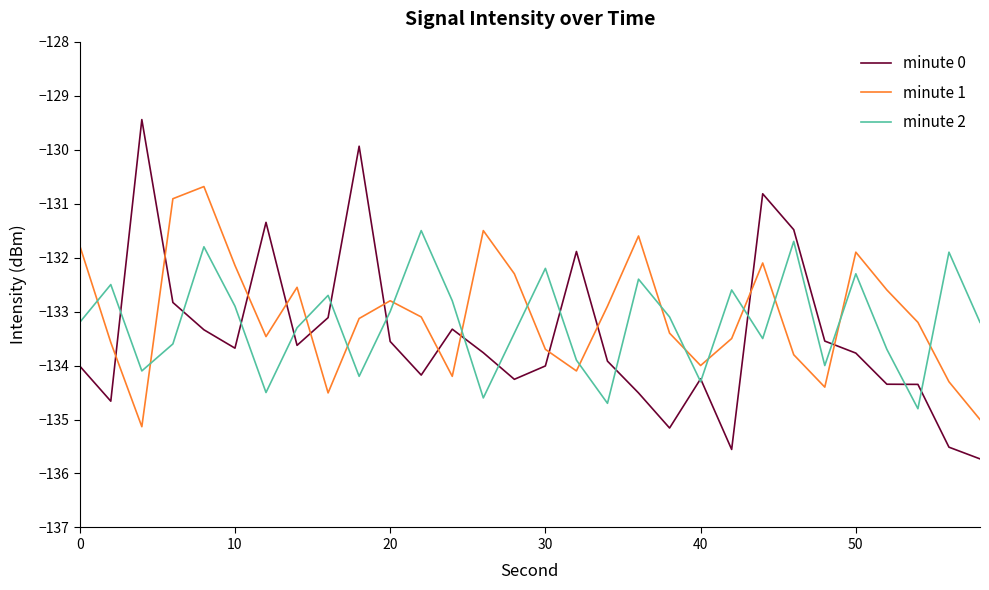

Which series ends up on top after the final intersection of minute 0 and minute 1?

minute 1